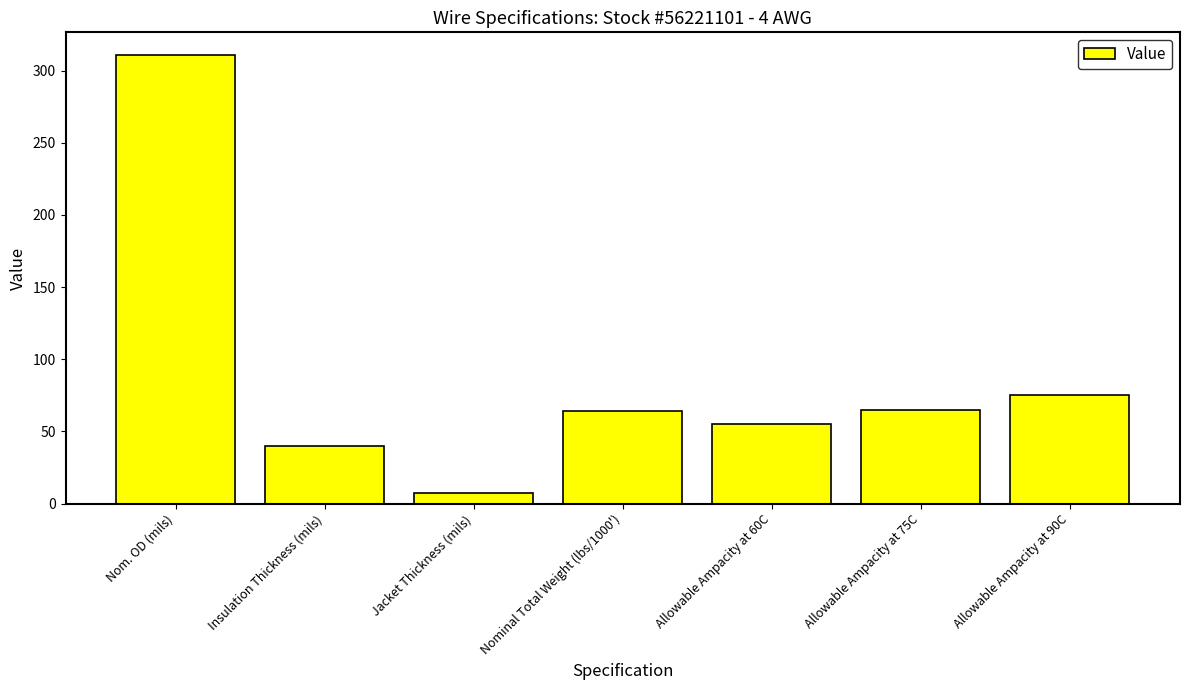

The value at Allowable Ampacity at 75C is 111. True or false?

False